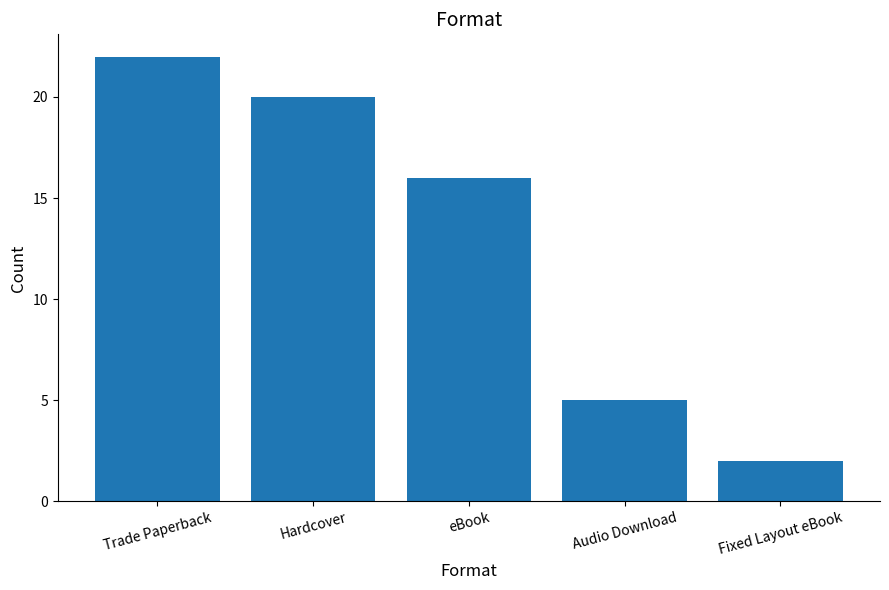

True or false: the data shows 5 at Audio Download.

True